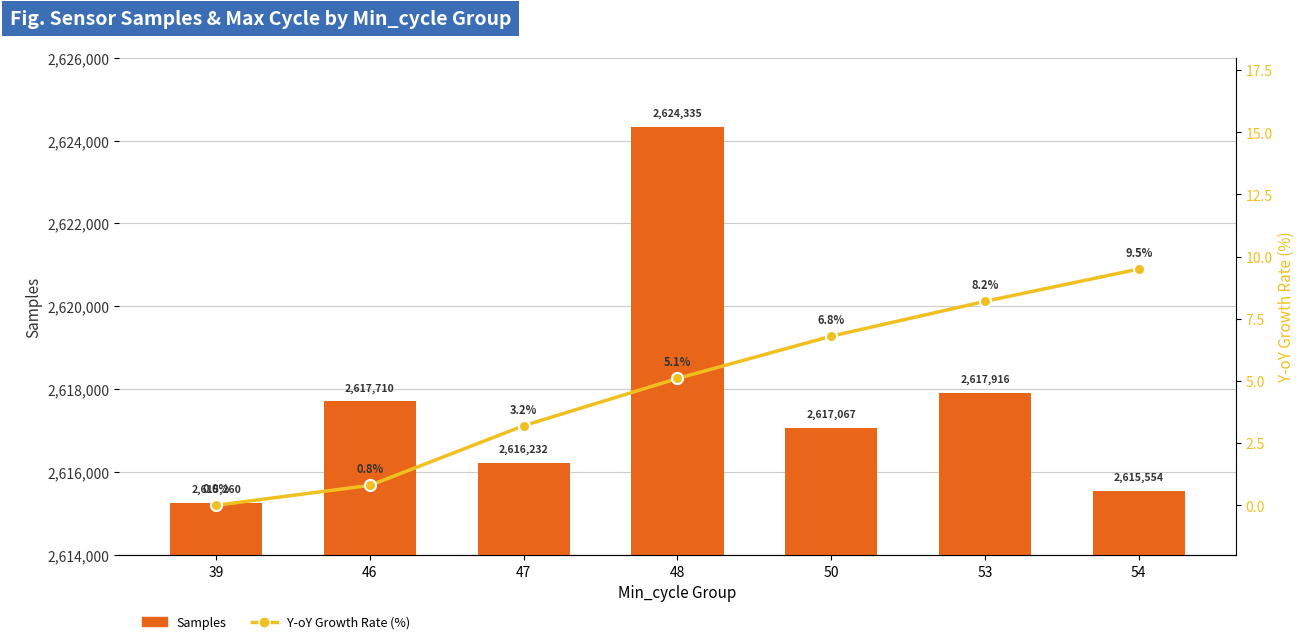

At which label is Y-oY Growth Rate (%) closest to 4?

47